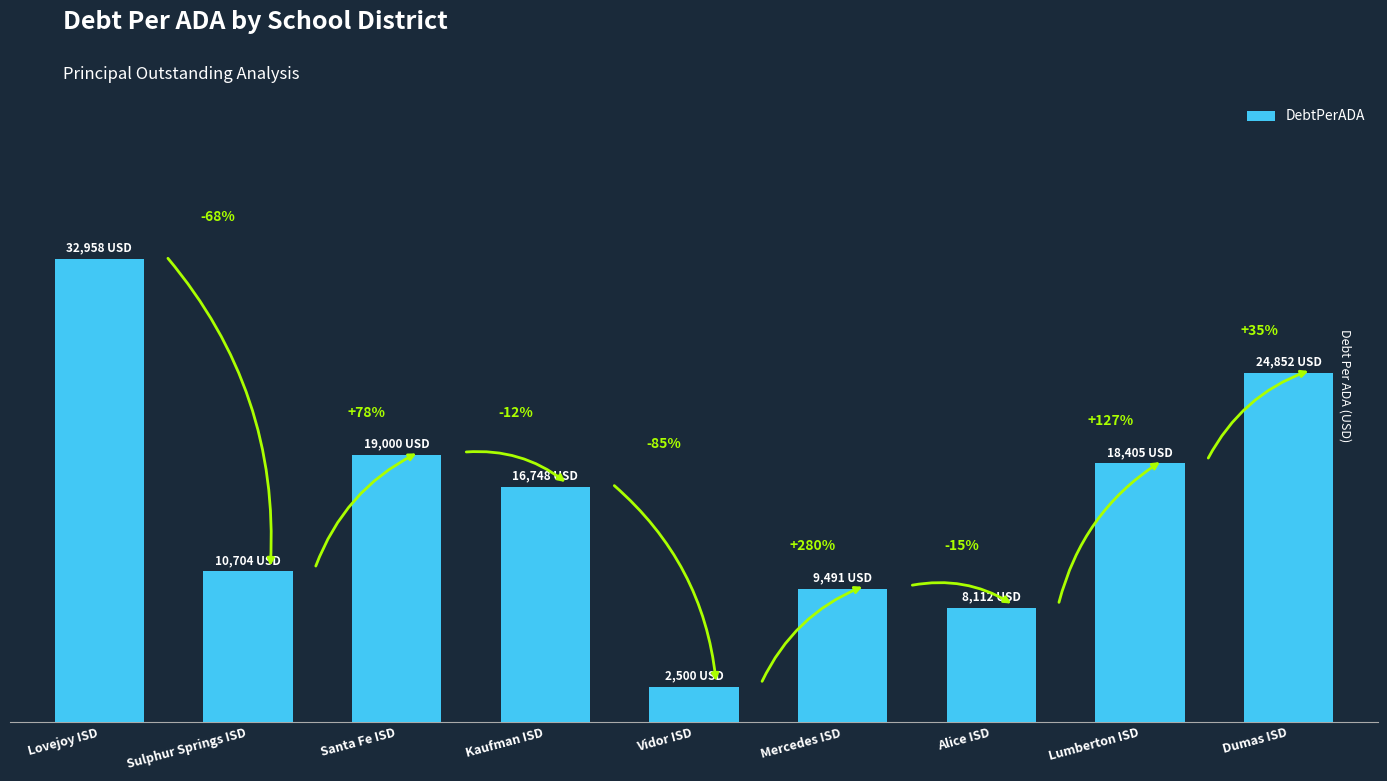

Rank the categories by value from lowest to highest.

Vidor ISD, Alice ISD, Mercedes ISD, Sulphur Springs ISD, Kaufman ISD, Lumberton ISD, Santa Fe ISD, Dumas ISD, Lovejoy ISD